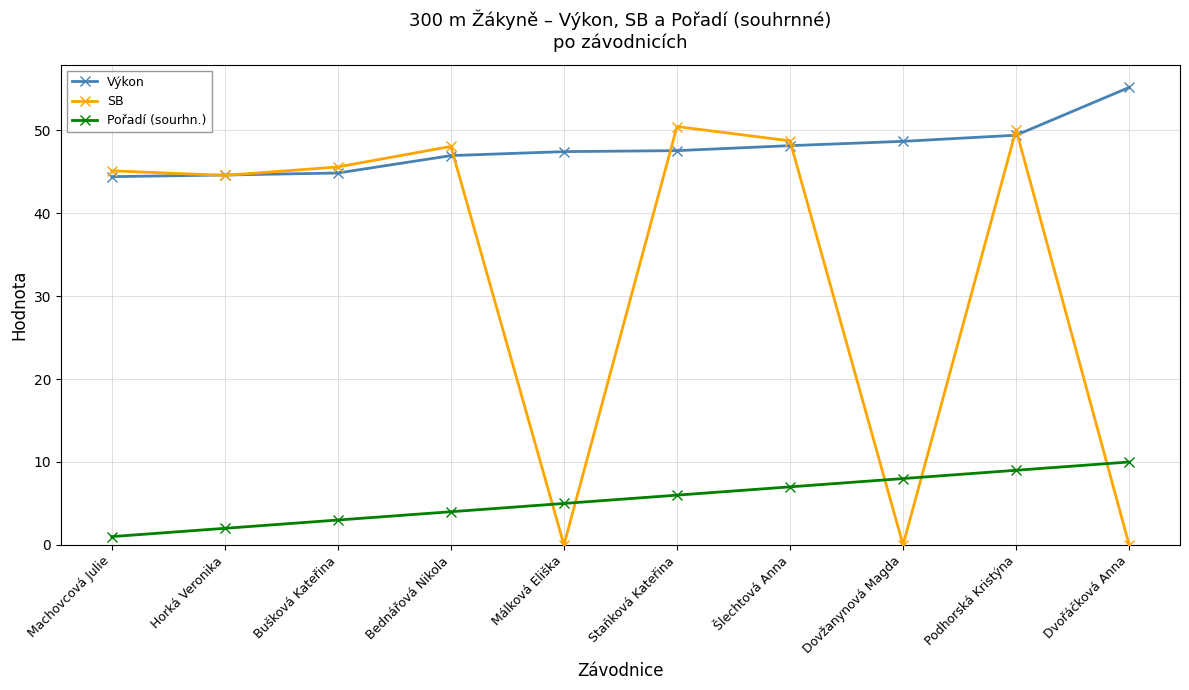

After their last crossing, which series has the higher values: Pořadí (sourhn.) or SB?

Pořadí (sourhn.)